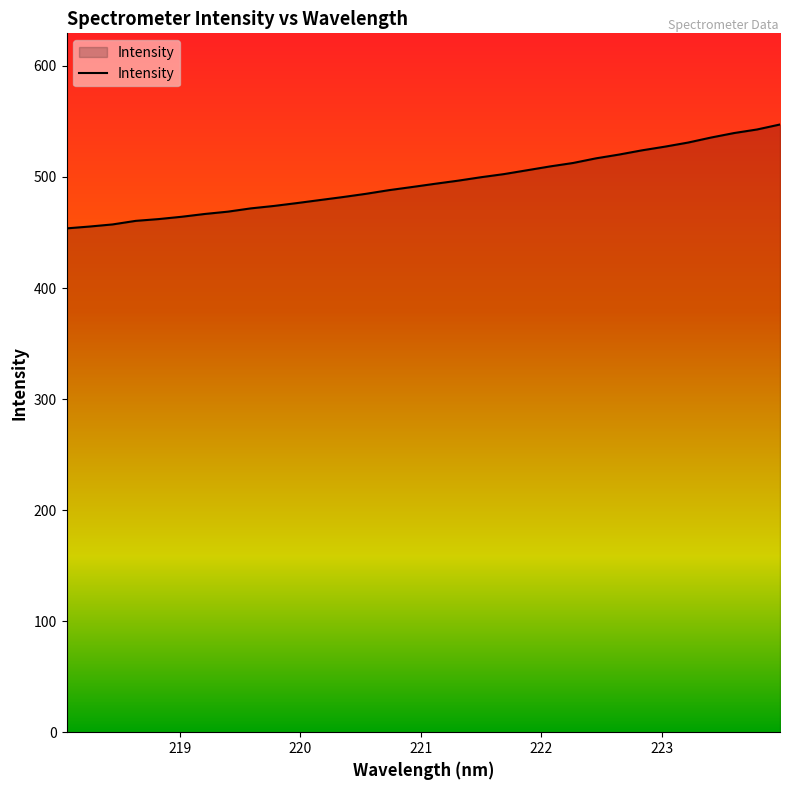

What is the minimum value shown in the chart?

453.7